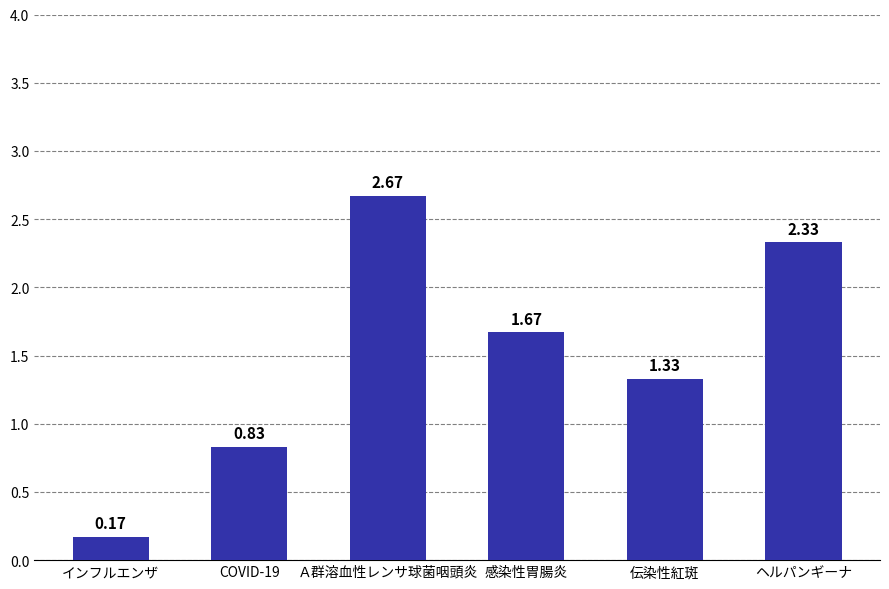

What is the ratio of the value at COVID-19 to the value at Ａ群溶血性レンサ球菌咽頭炎?

0.3